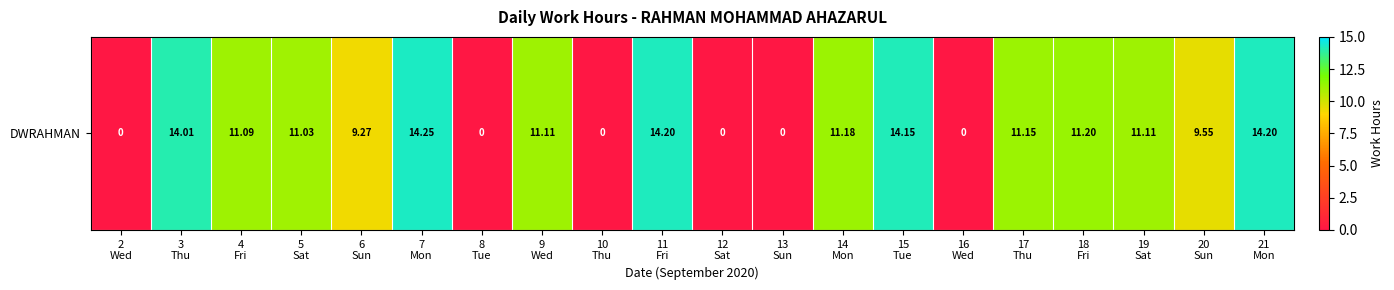

Count the number of values greater than 11.

12